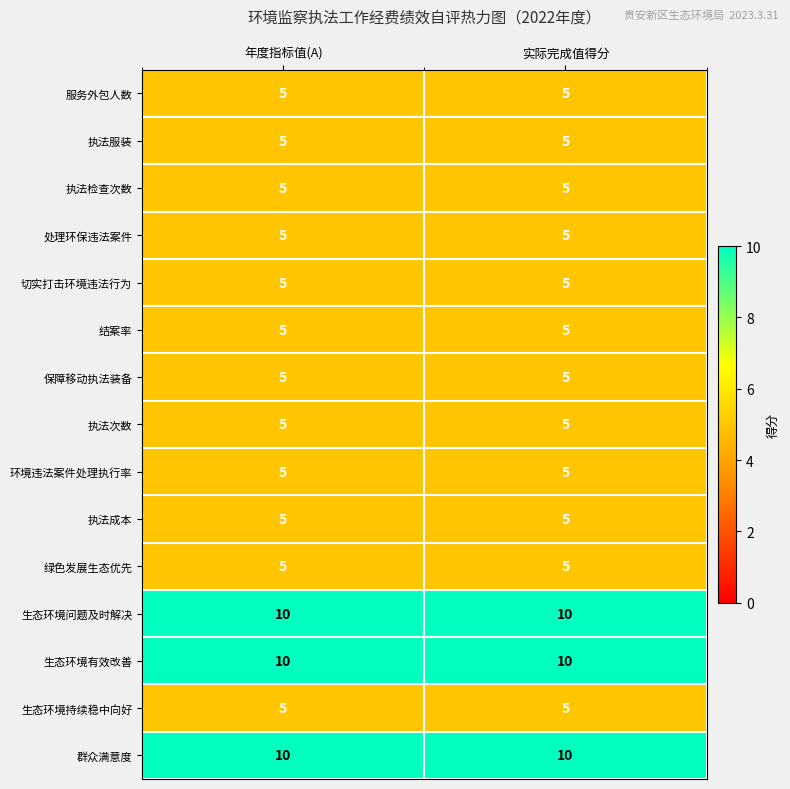

What value does the 群众满意度 series have at 年度指标值(A)?

10